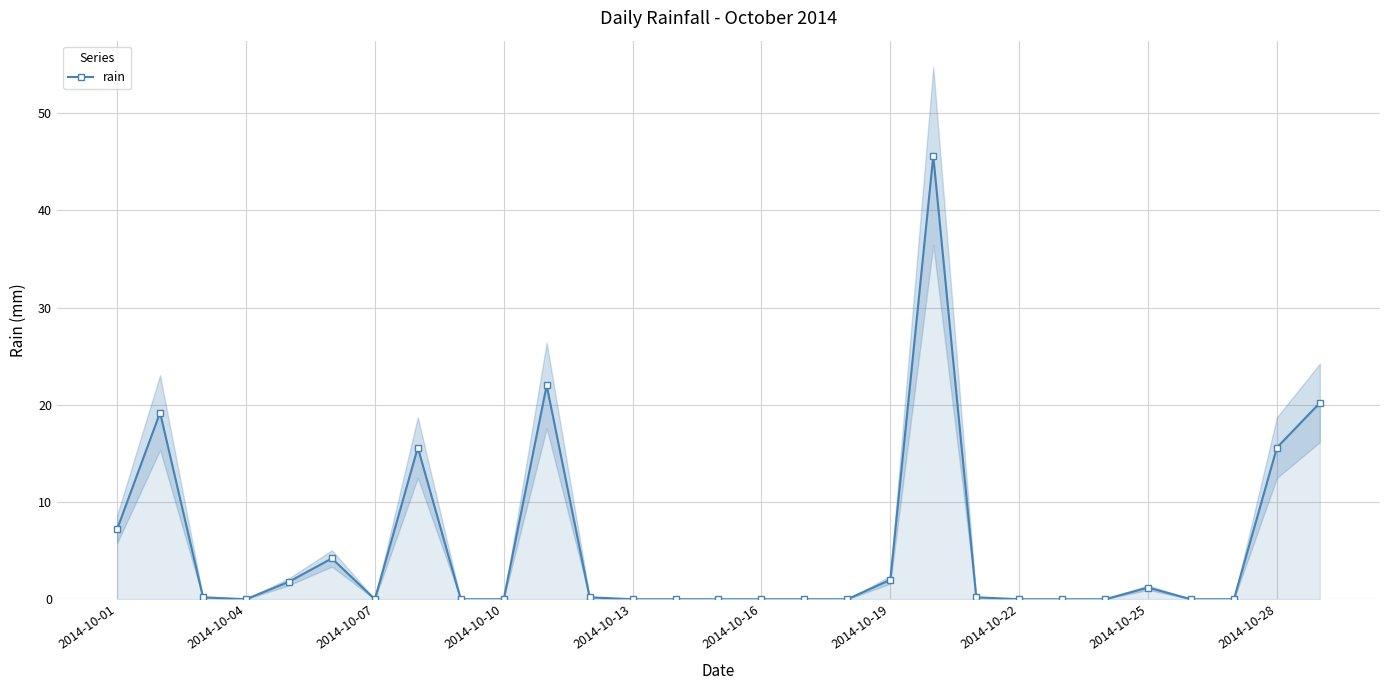

Is it true that the value at 17 is -14.5?

False